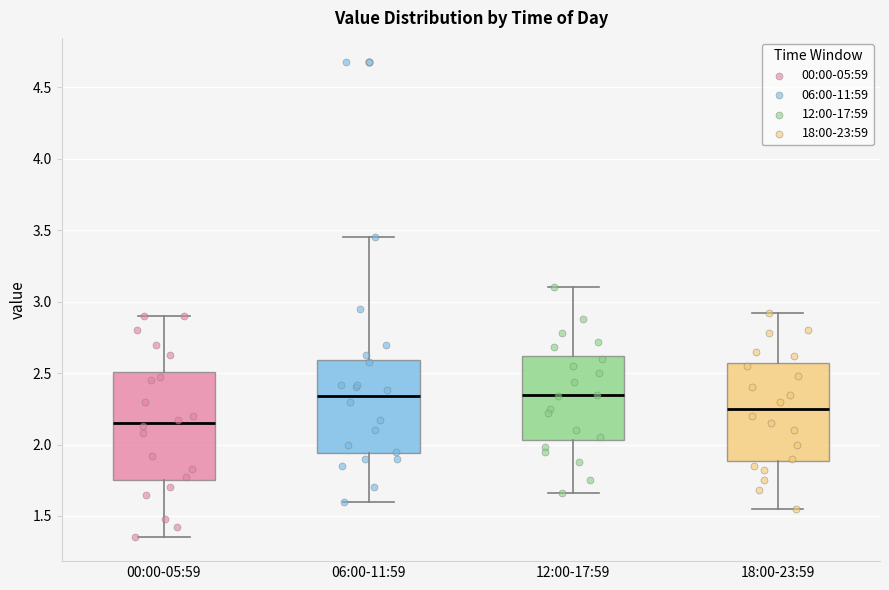

Which box is the tallest, from its lower edge to its upper edge?

00:00-05:59